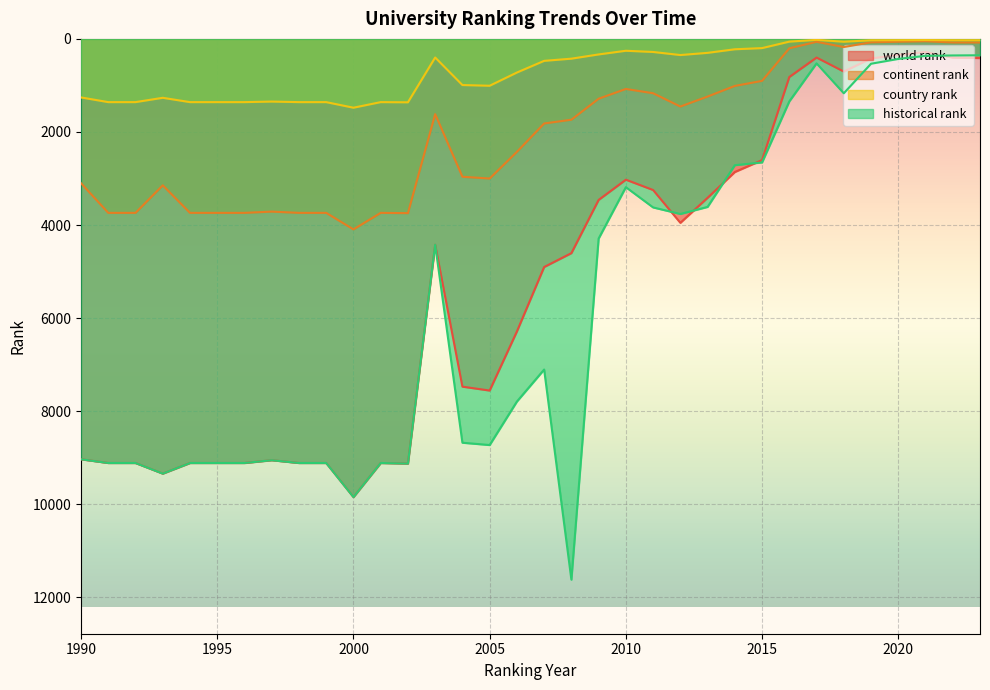

Between 2005 and 2012, which series saw the biggest shift?

historical rank